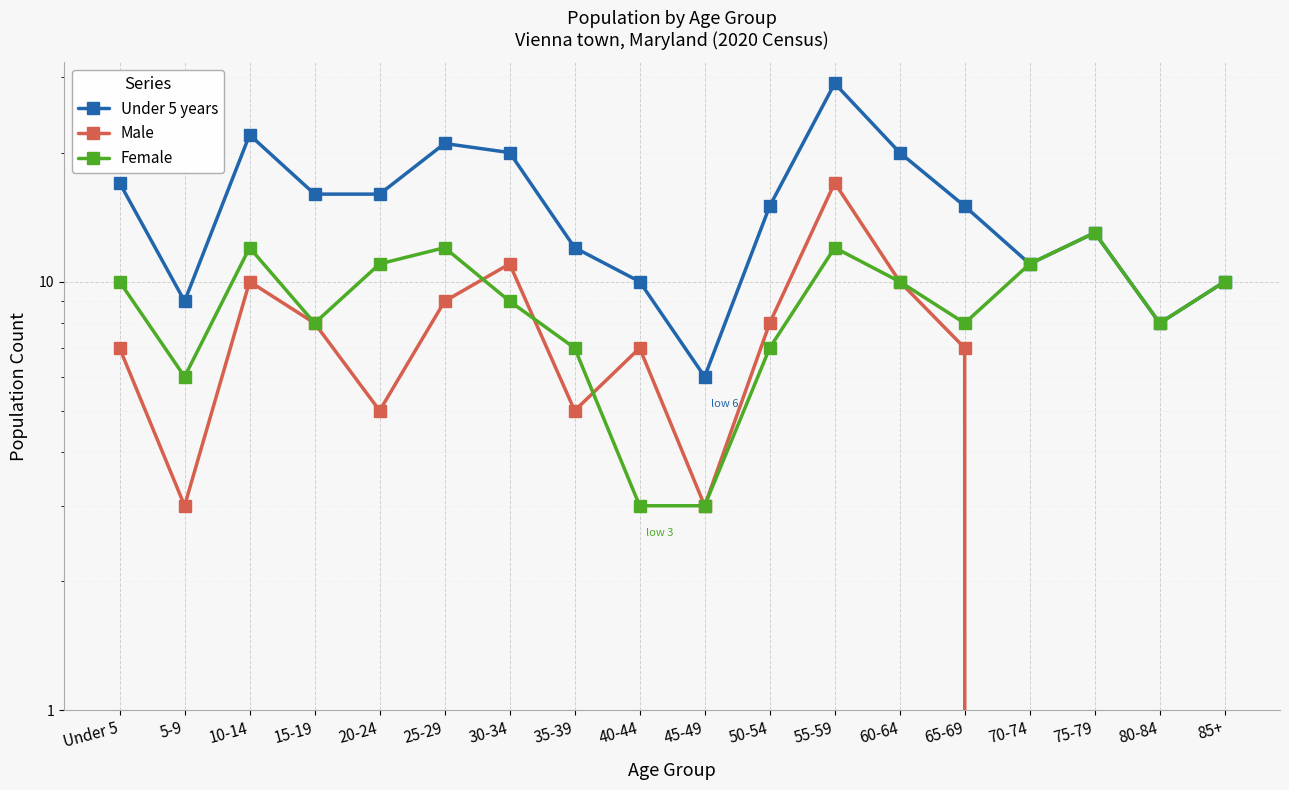

In Male, how many points are lower than both neighbors (excluding endpoints)?

4